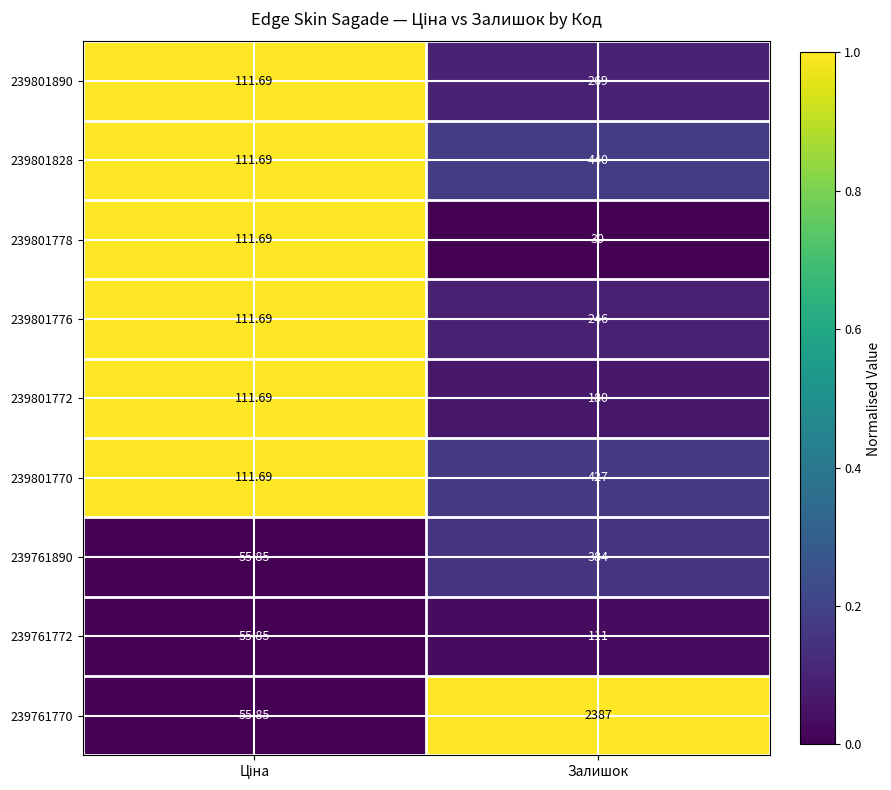

At which category is the sum across all series the highest?

Залишок